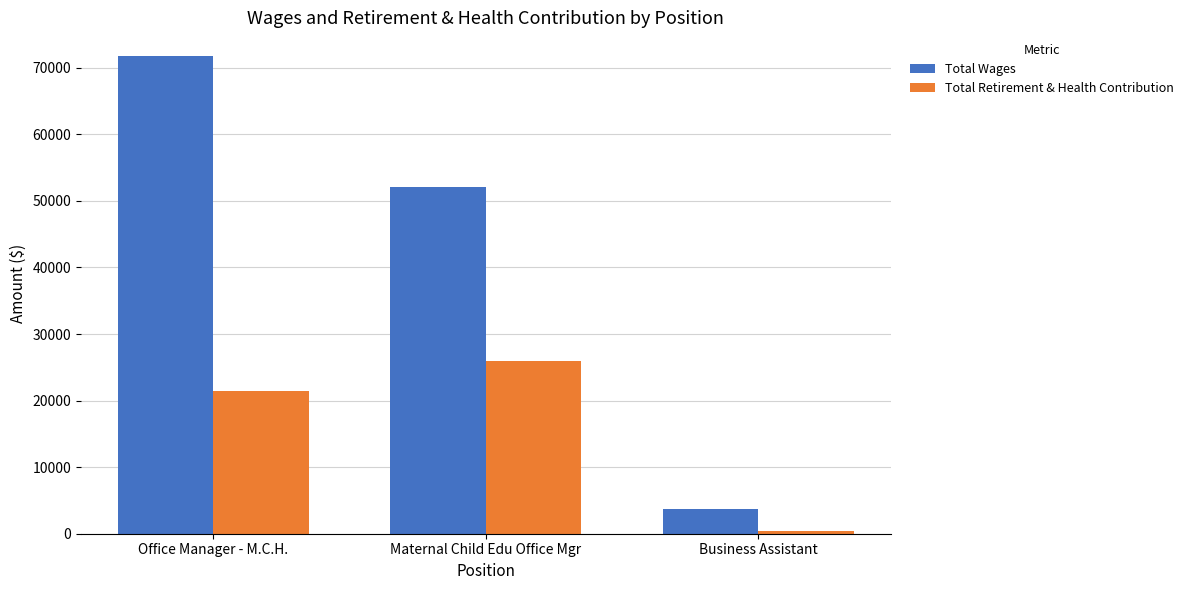

Reading left to right, extract all data points from this chart.

Total Wages: 71734	52109	3774
Total Retirement & Health Contribution: 21426	25941	475